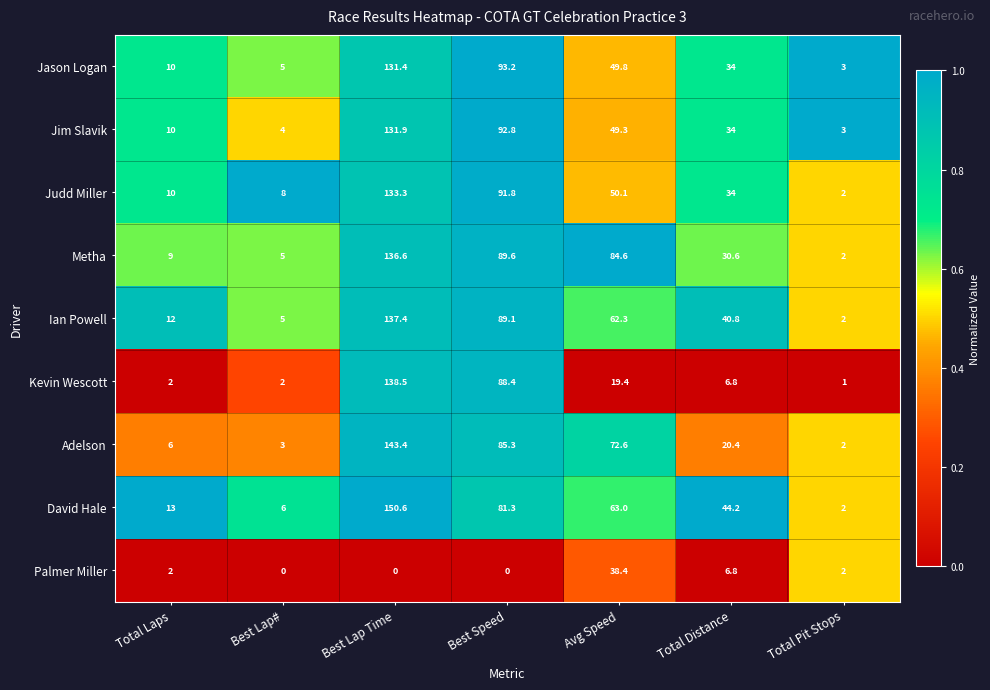

Count the number of data series in this chart.

9